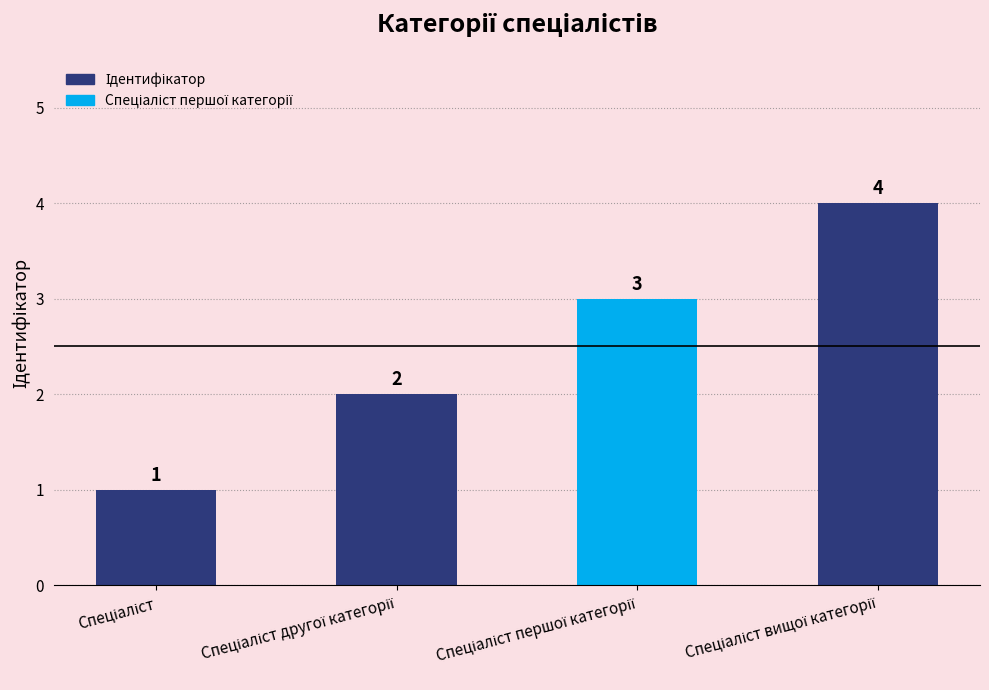

What is the value of the 4th bar from the left?

4